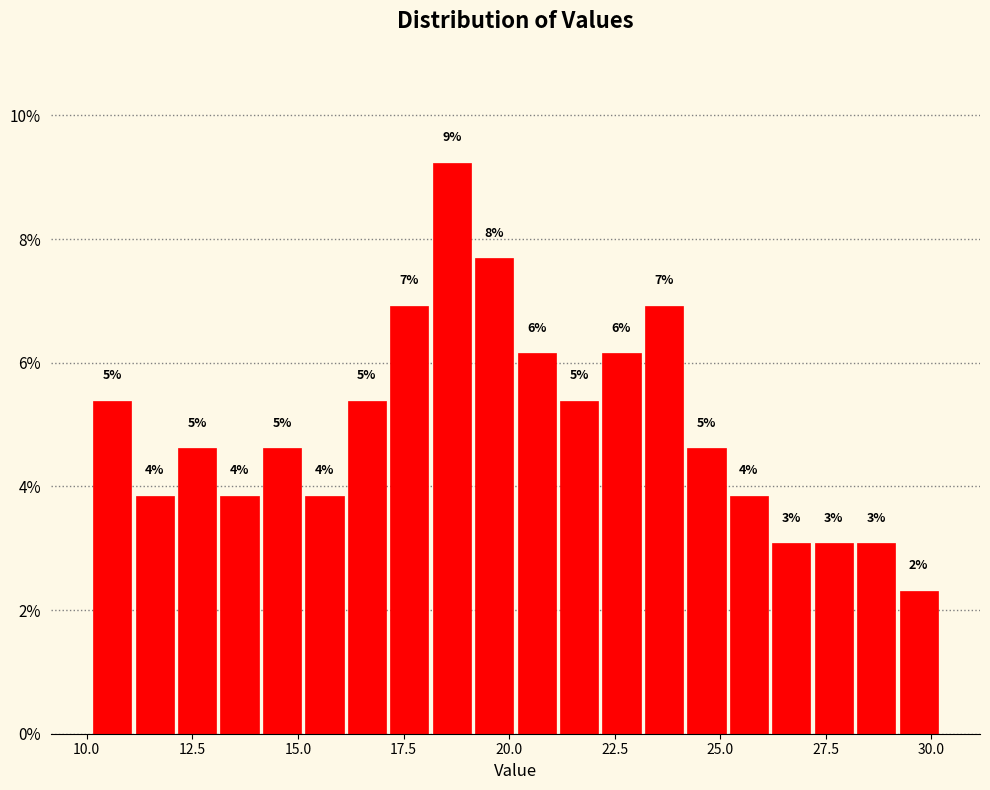

Around what value on the x-axis is the tallest bar? Give the approximate position of its centre, as read against the axis.

18.5